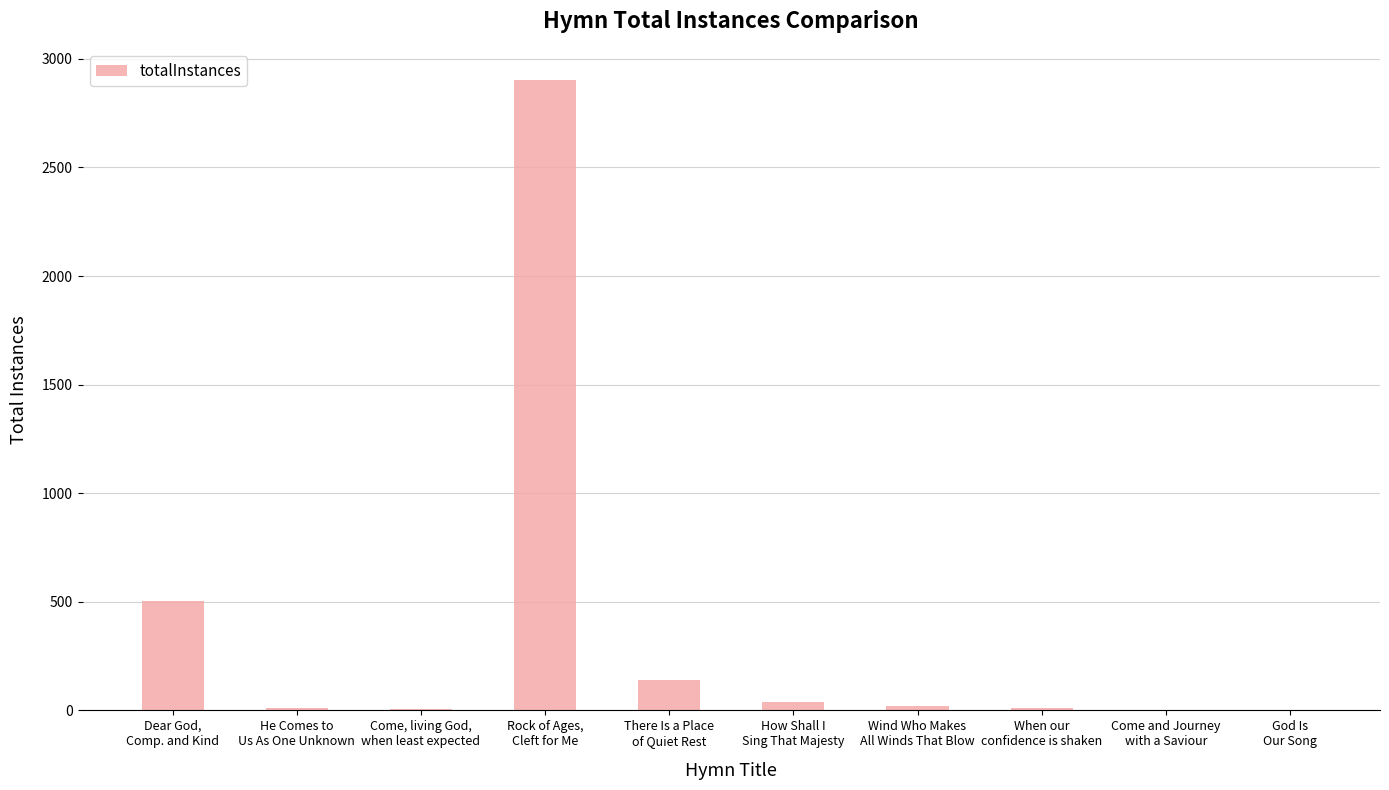

At which label does the data first exceed 18?

Dear God,
Comp. and Kind